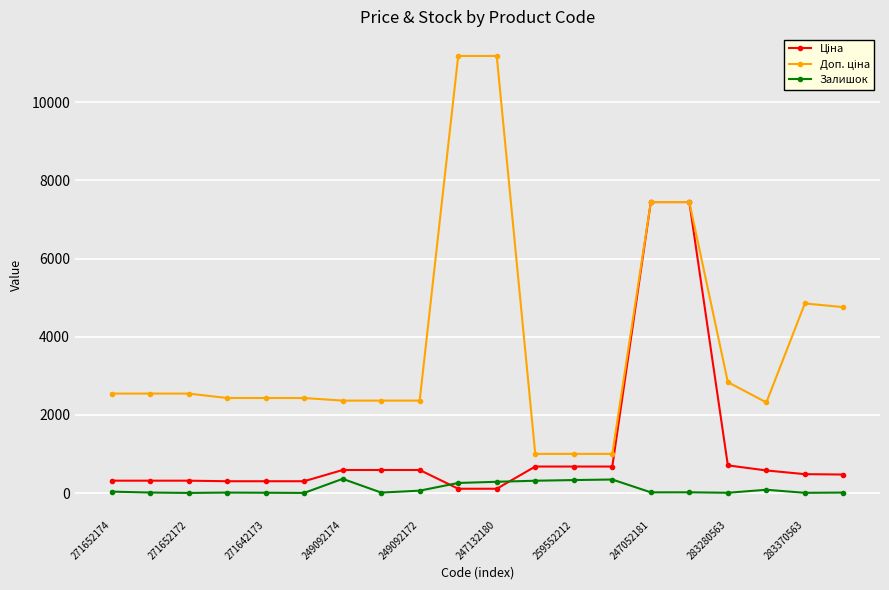

At how many categories does at least one series exceed 2075?

17